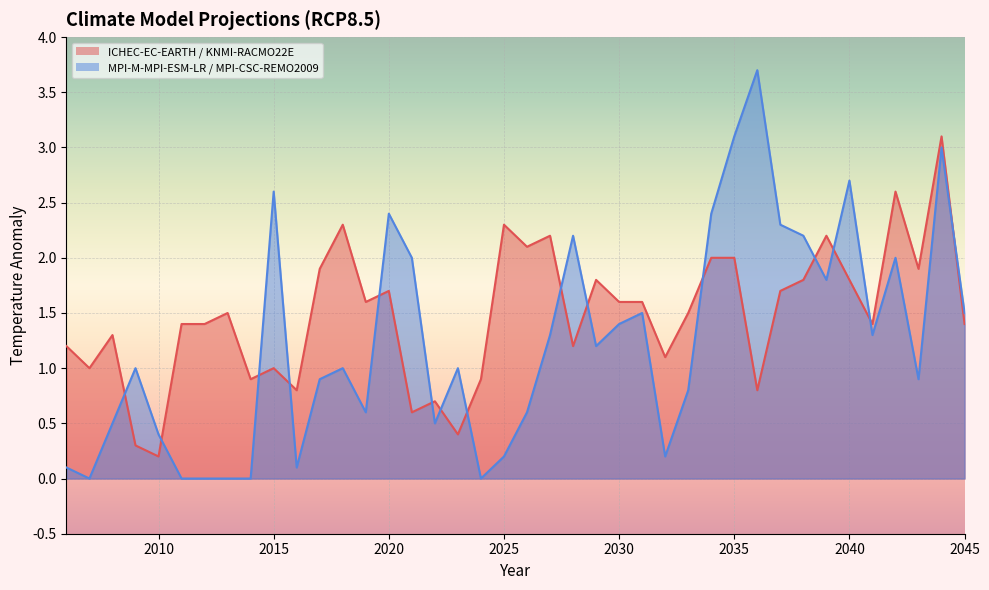

Which has a higher value, 2019 or 2043?

2043